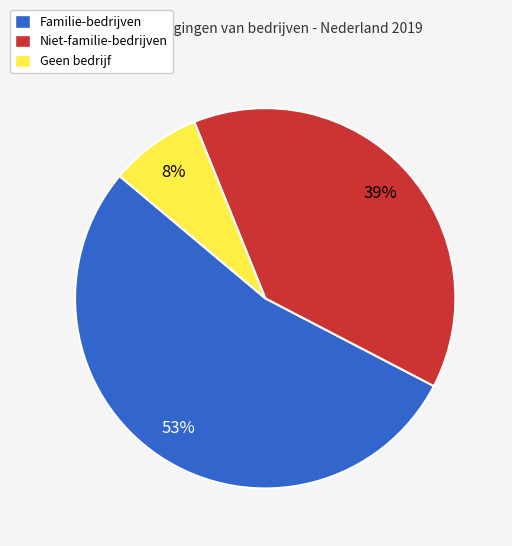

How many slices are in this pie chart?

3